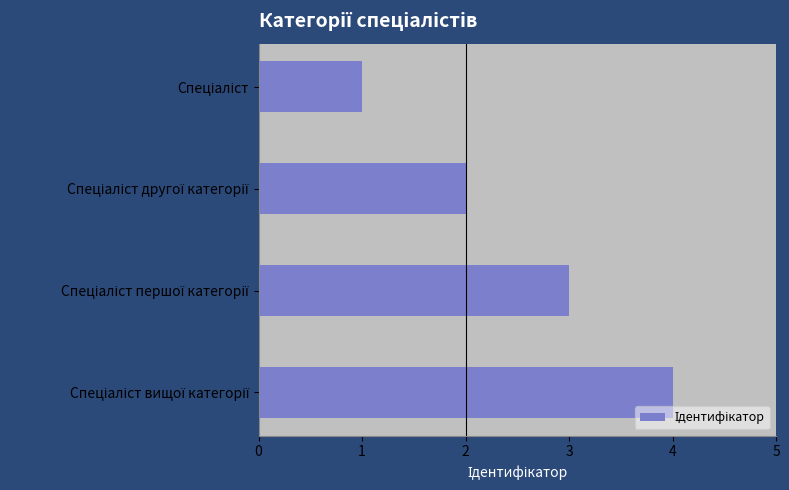

How many bars are there in total?

4